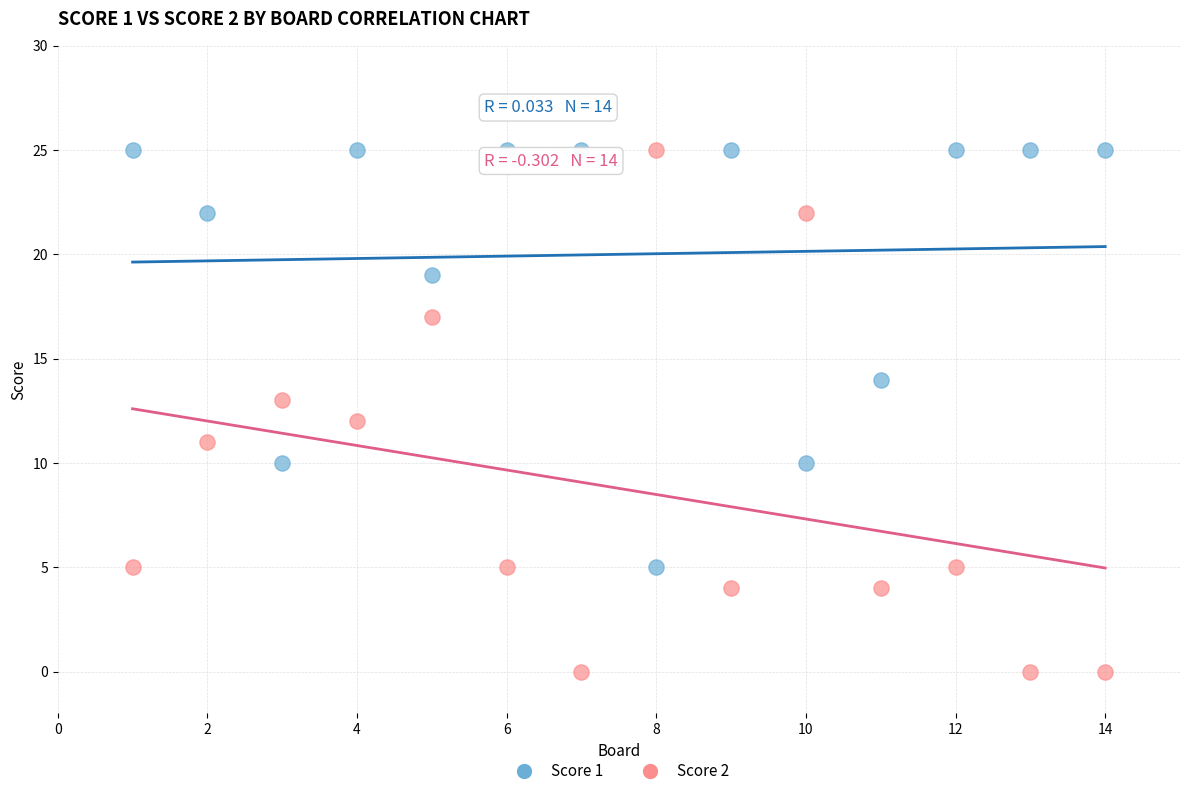

What is the X range (max minus min) for the scatter plot?

13